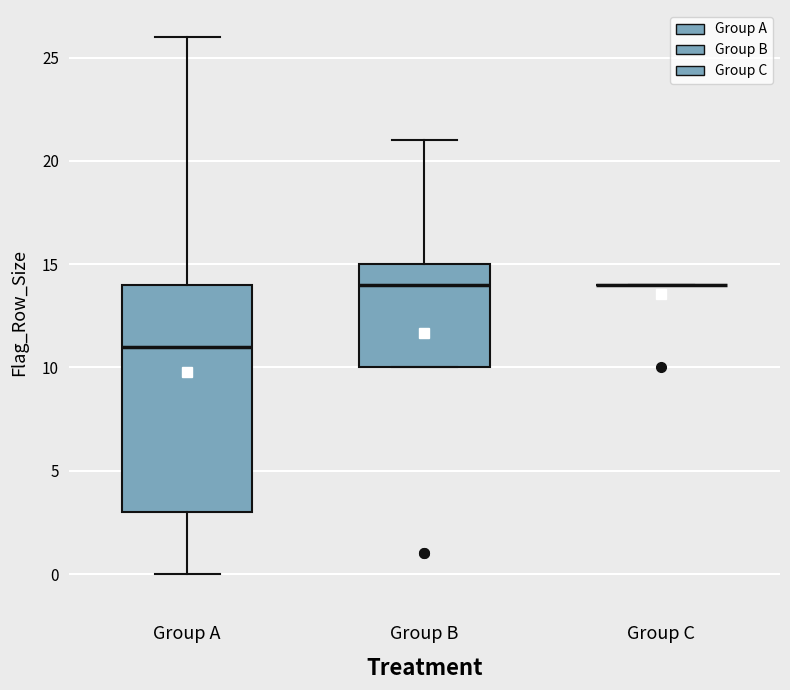

Reading left to right, read every box against the y-axis: the position of its median line, the range the box covers, and the ends of its whiskers. The values are not printed on the chart, so give them approximately, as read against the axis.

Group A: median 11, box 3 to 14, whiskers 0 to 26
Group B: median 14, box 10 to 15, whiskers 10 to 21
Group C: box collapsed to a line at 14, whiskers 14 to 14